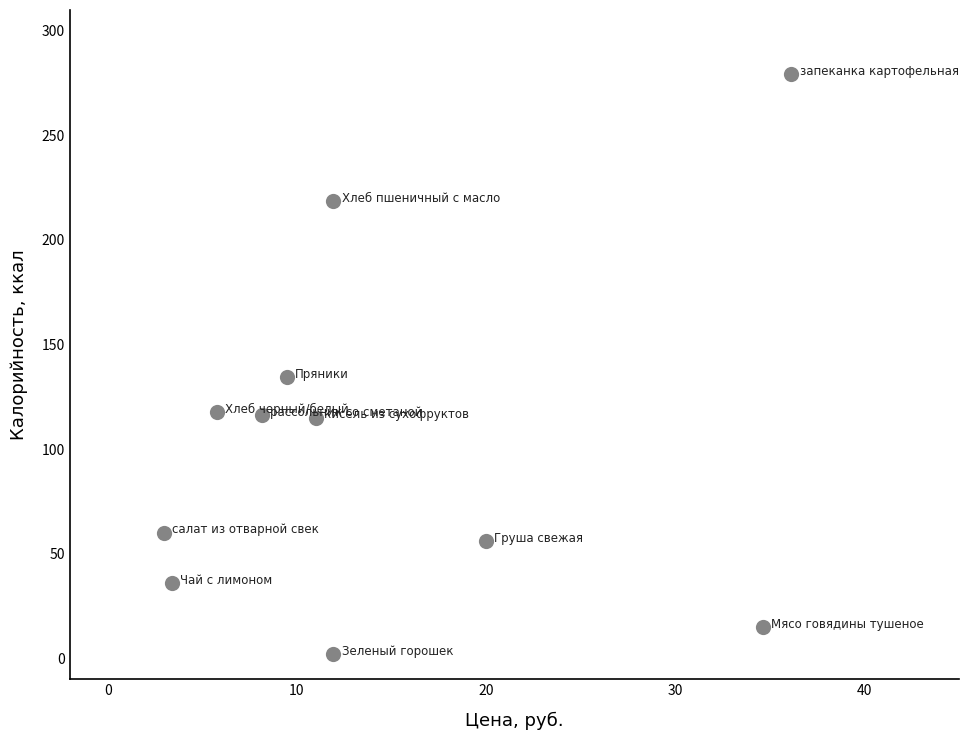

What Y value in the scatter plot is closest to 140?

134.4